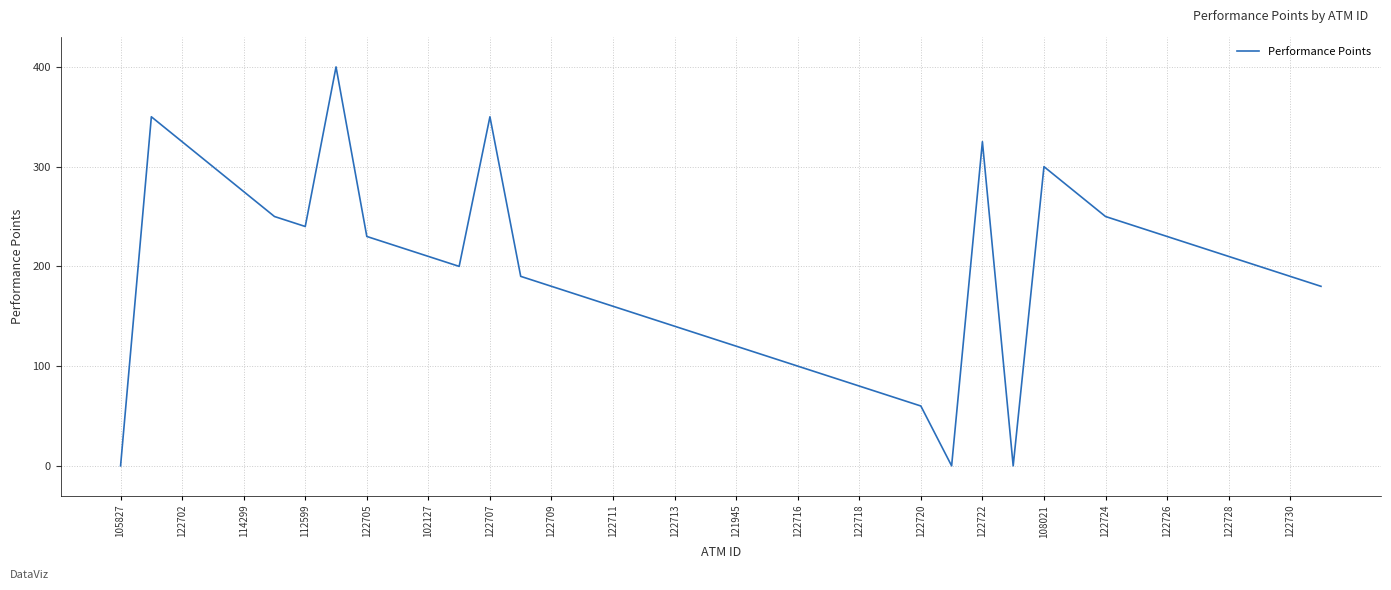

What is the greatest value displayed?

400